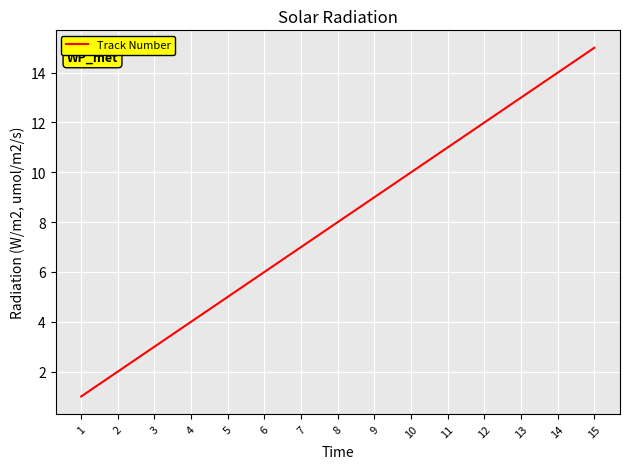

List the labels in order of value, smallest first.

1, 2, 3, 4, 5, 6, 7, 8, 9, 10, 11, 12, 13, 14, 15